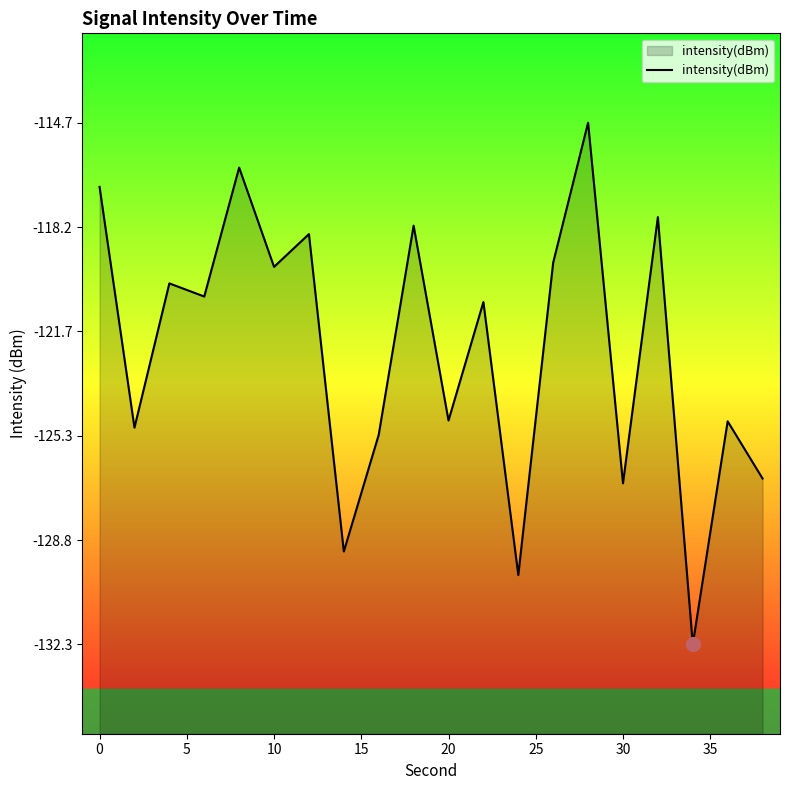

The chart shows a value of -39.9 at 30. True or false?

False